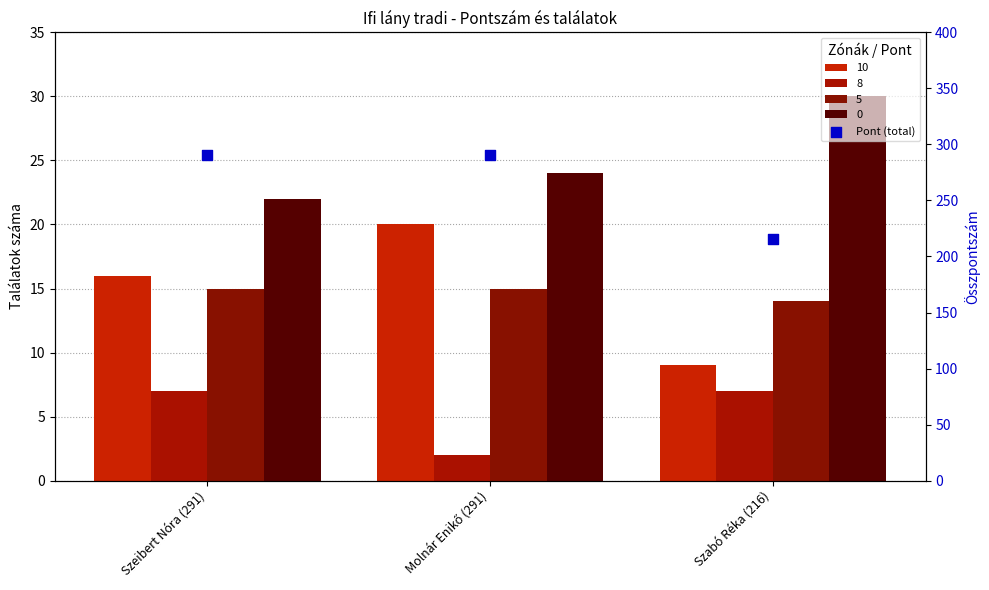

Between Szeibert Nóra (291) and Molnár Enikő (291), which is larger?

Szeibert Nóra (291)